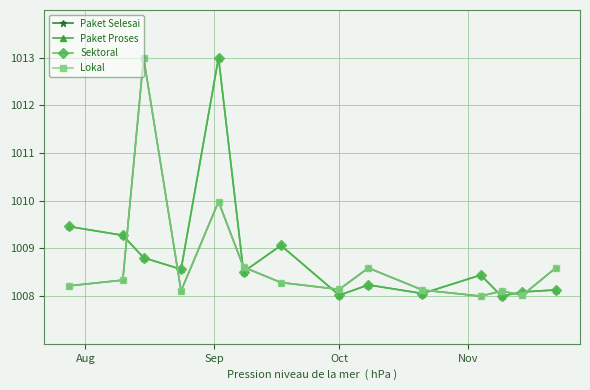

Is this an area chart (filled region under the line)?

No